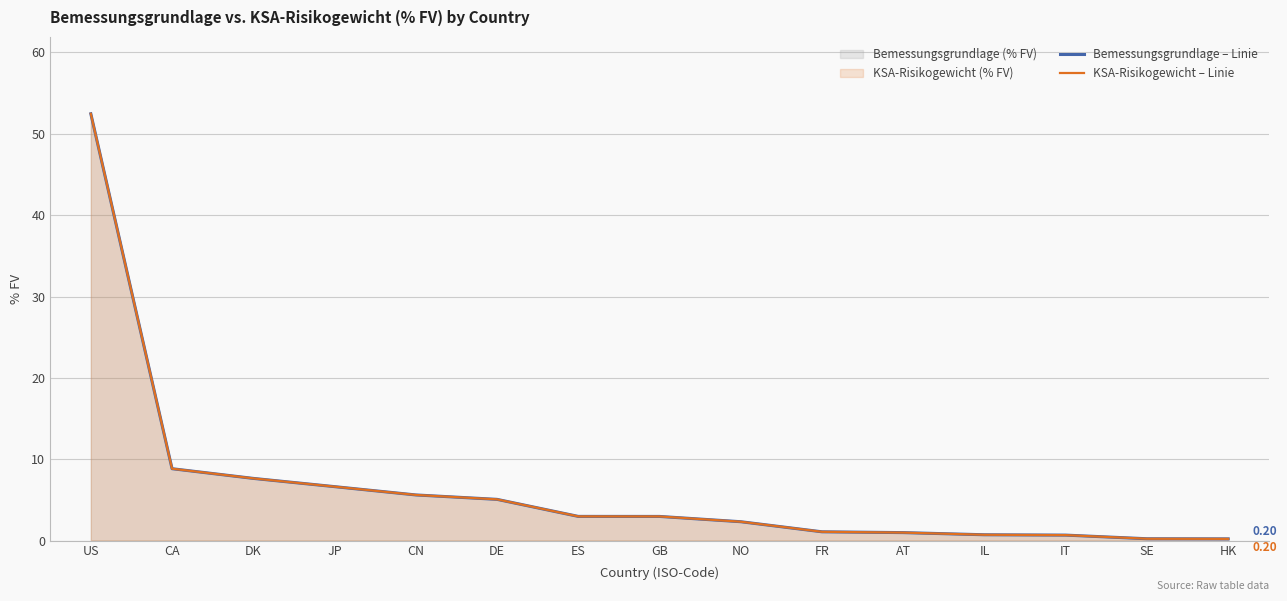

How many lines are shown in the chart?

2